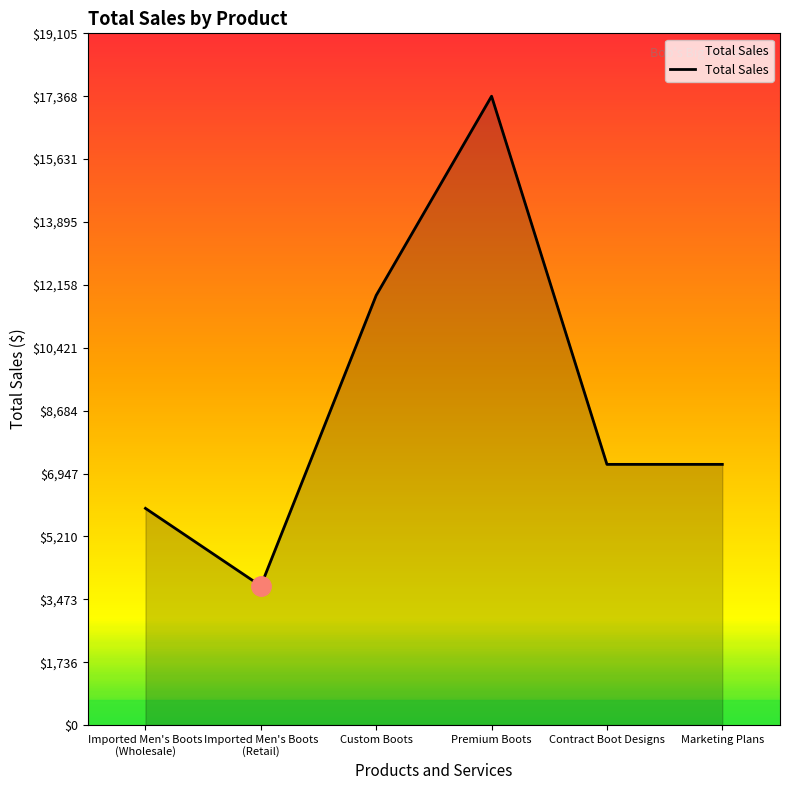

What is the ratio of the value at Custom Boots to the value at Contract Boot Designs?

1.6